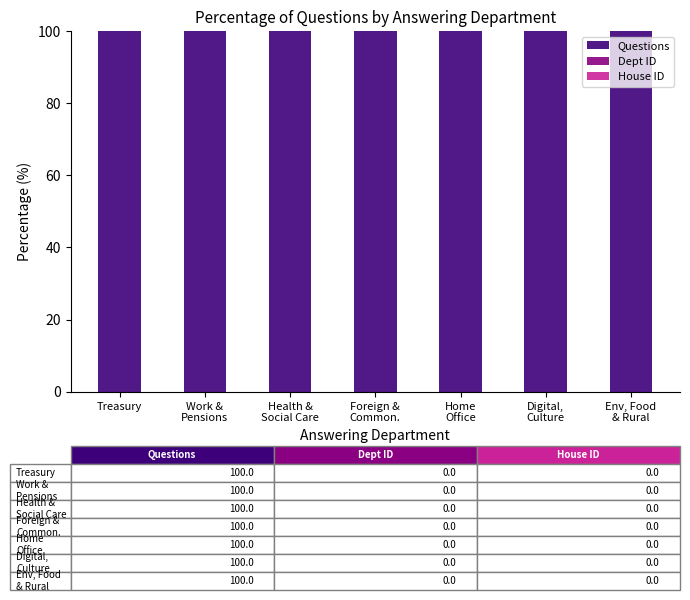

What is the highest value of the Questions series?

100.0